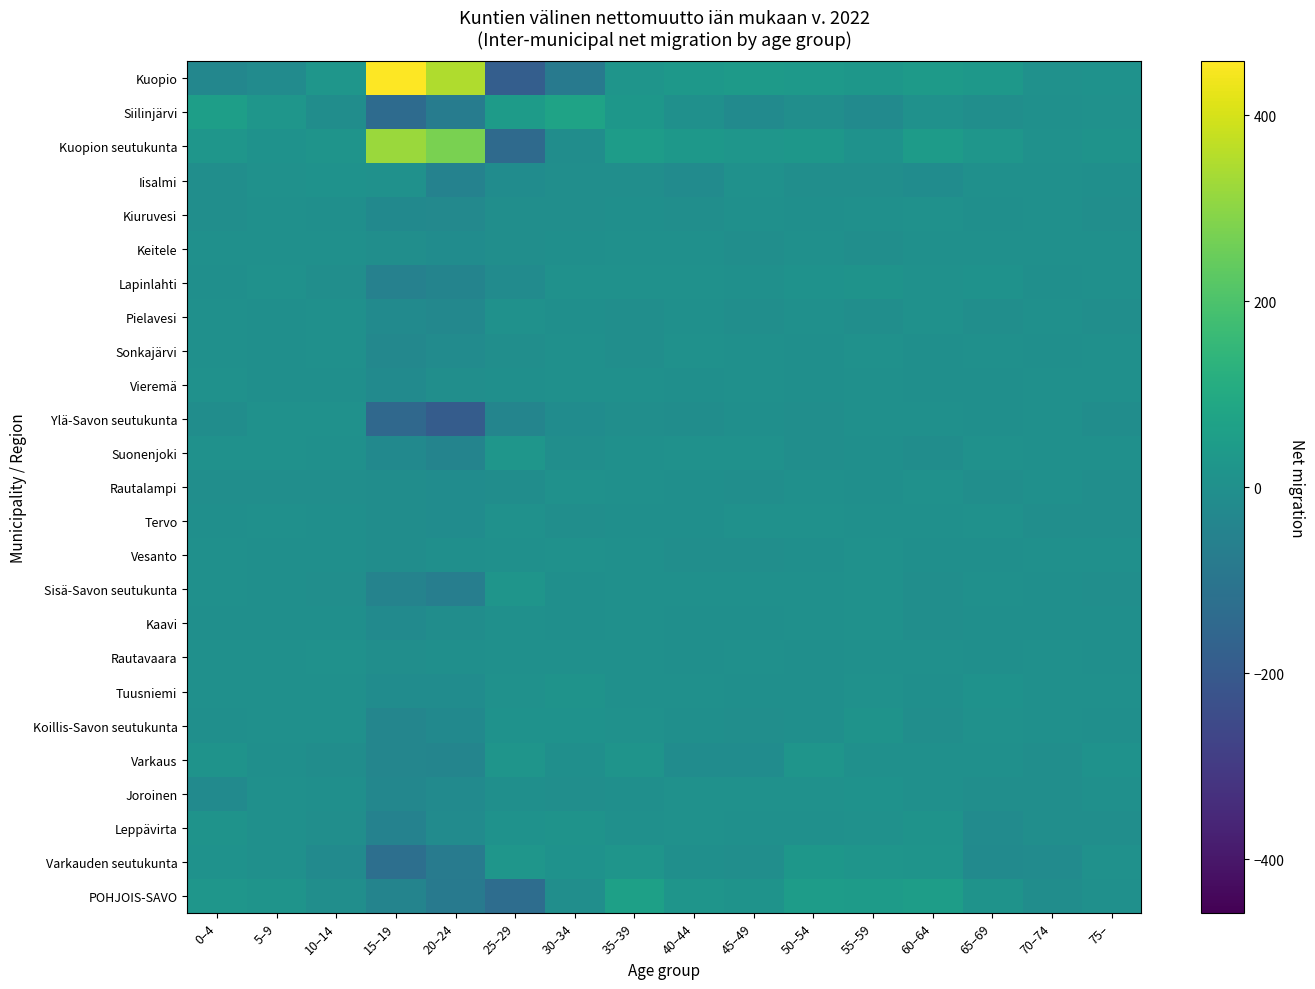

What is the total value across all series at 55–59?

132